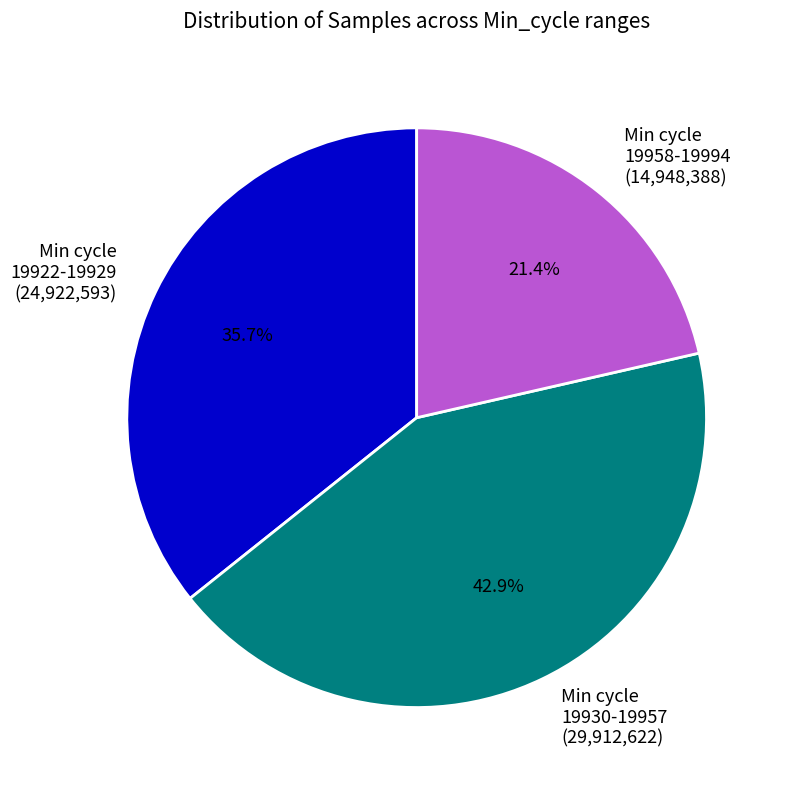

Count the number of slices in the pie.

3